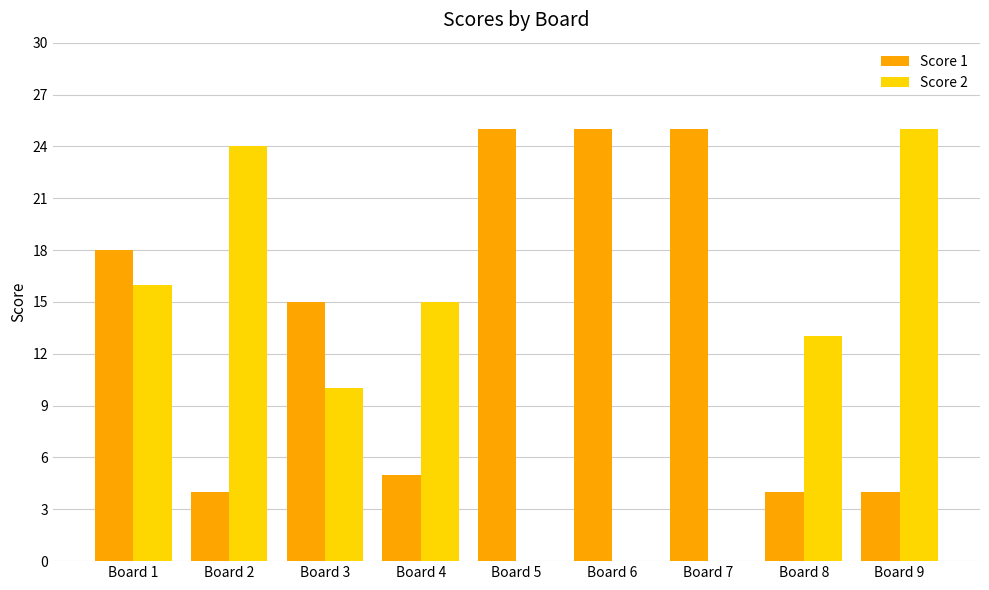

At which label is Score 2 closest to 12?

Board 8